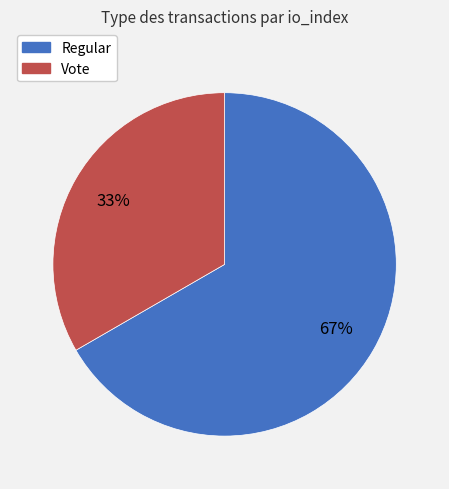

Is the sum of Regular and Vote greater than half?

Yes